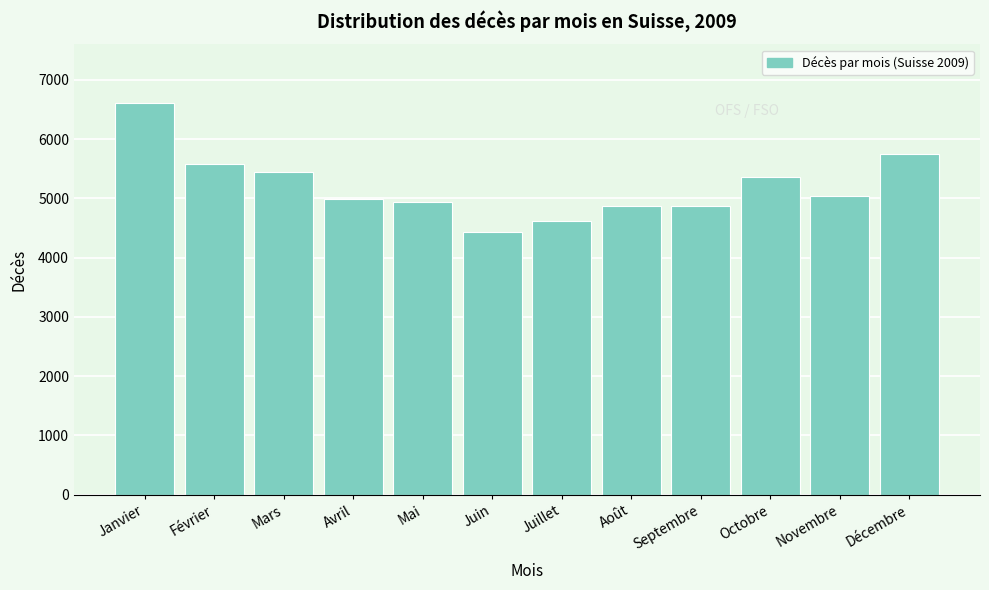

What is the value of the 2nd bar from the left?

5580